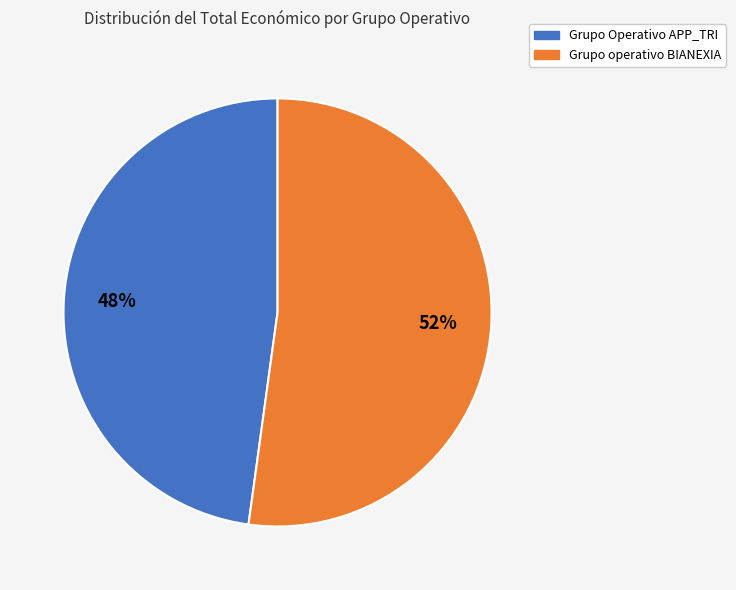

To the nearest percent, what is the average slice percentage?

50%